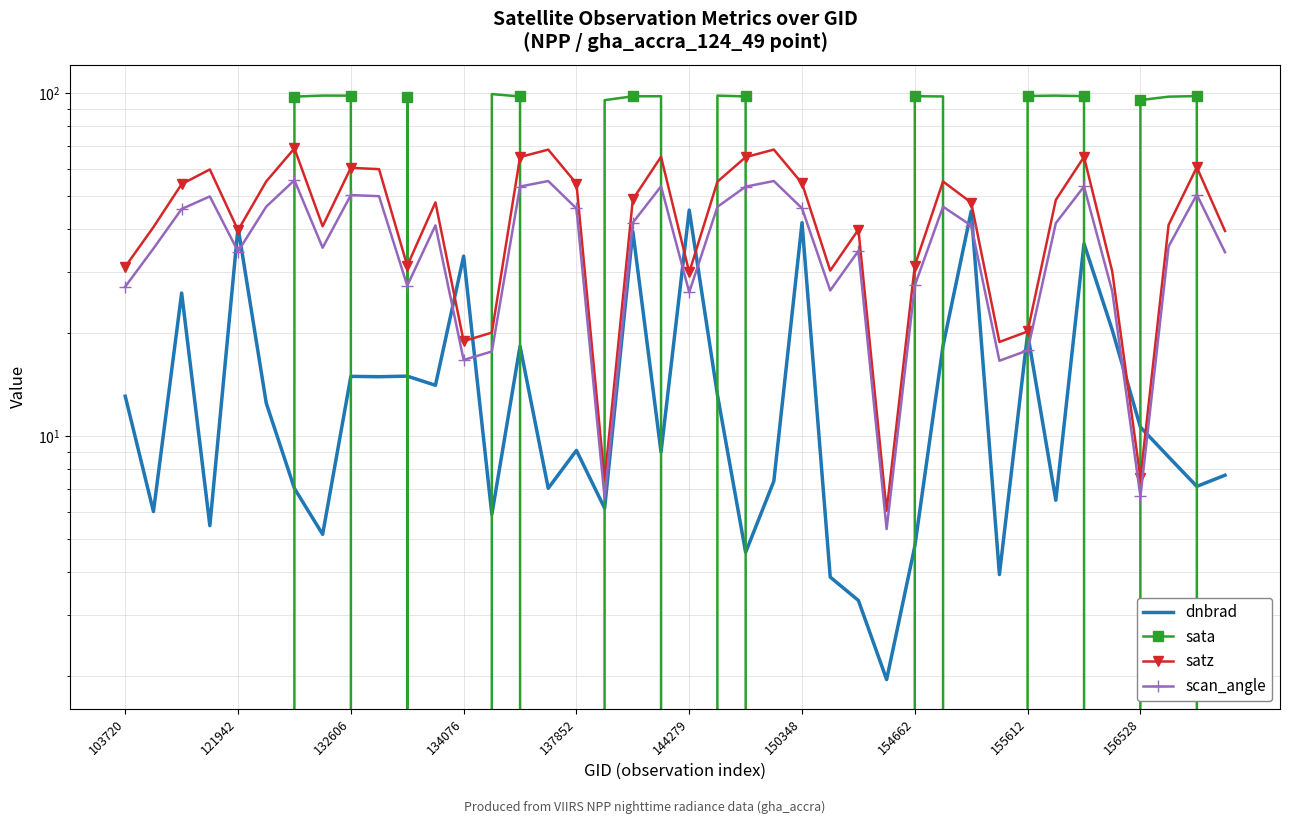

Which series changed the most between 33 and 34?

dnbrad